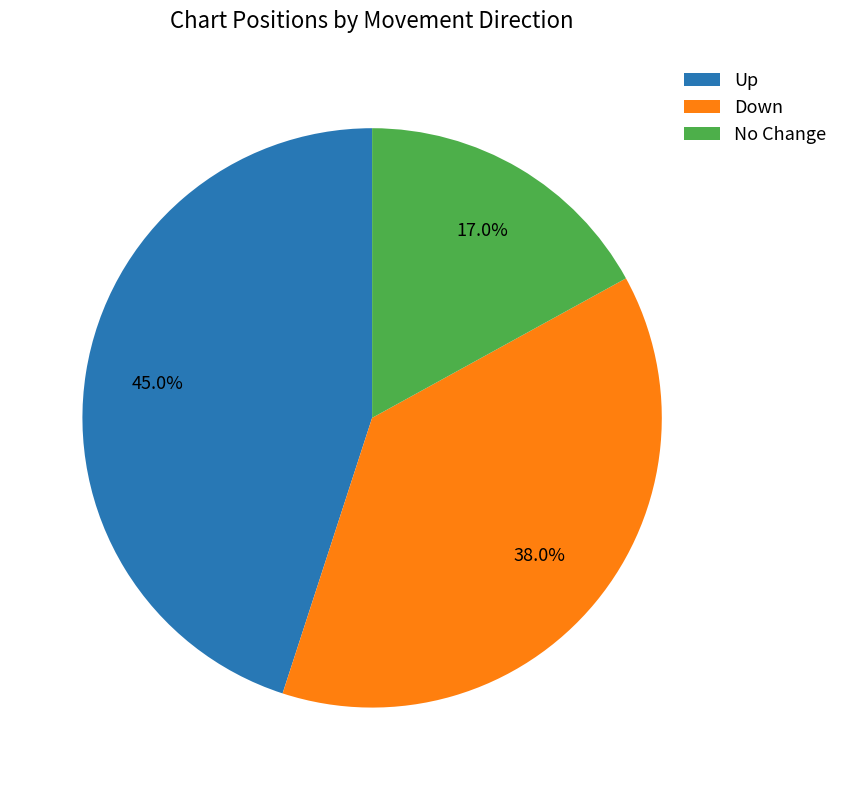

What is the smallest slice in the pie chart?

No Change